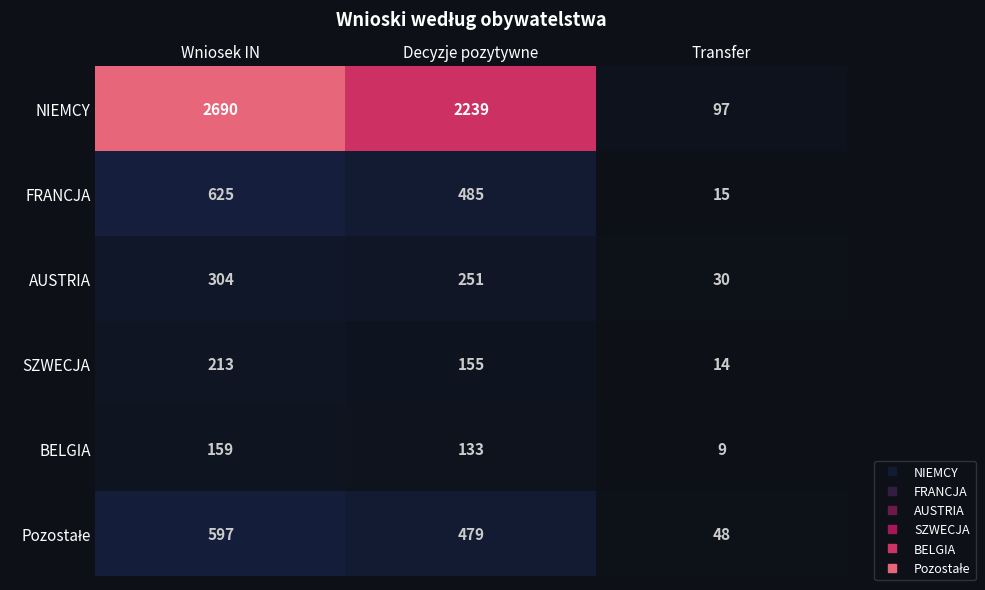

What is the difference between the maximum and minimum values in the AUSTRIA series?

274